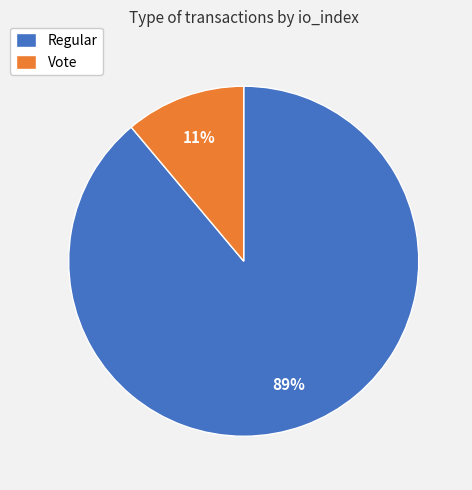

Is it true that Vote is 1% of the pie?

False